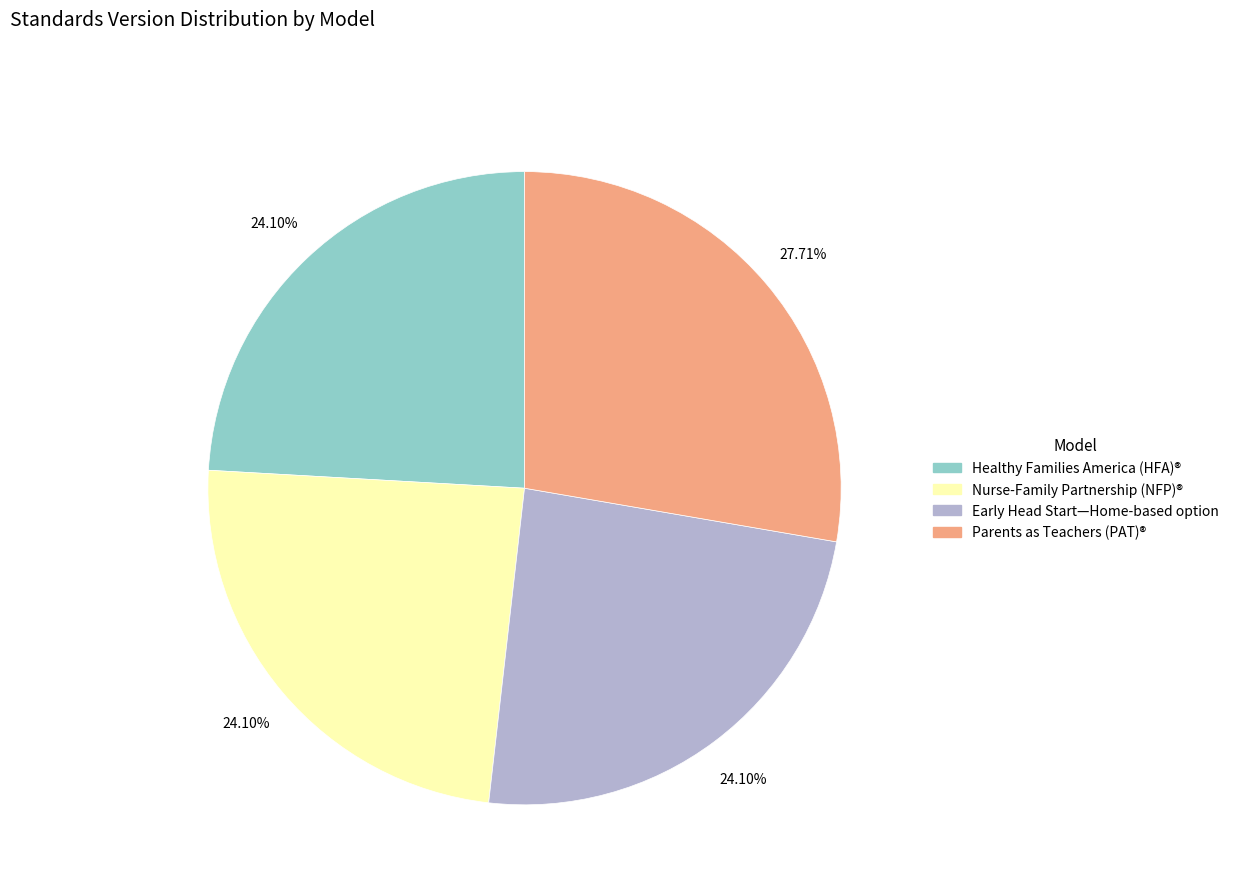

Which slice is the largest?

Parents as Teachers (PAT)®